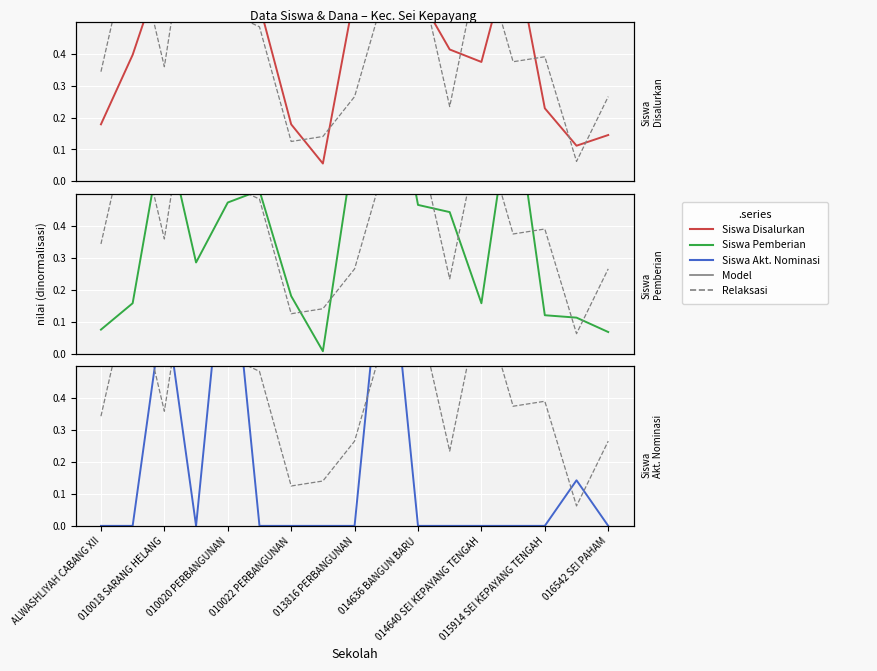

What is the spread (max minus min) of values at 010018 SARANG HELANG?

0.8